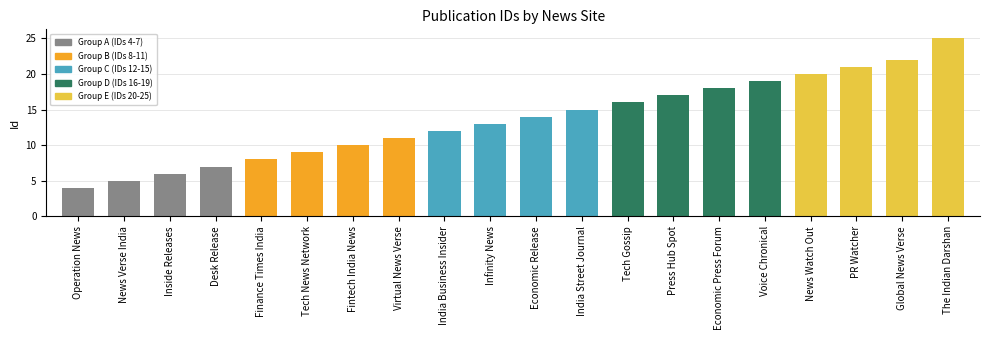

List the labels in order of value, largest first.

The Indian Darshan, Global News Verse, PR Watcher, News Watch Out, Voice Chronical, Economic Press Forum, Press Hub Spot, Tech Gossip, India Street Journal, Economic Release, Infinity News, India Business Insider, Virtual News Verse, Fintech India News, Tech News Network, Finance Times India, Desk Release, Inside Releases, News Verse India, Operation News